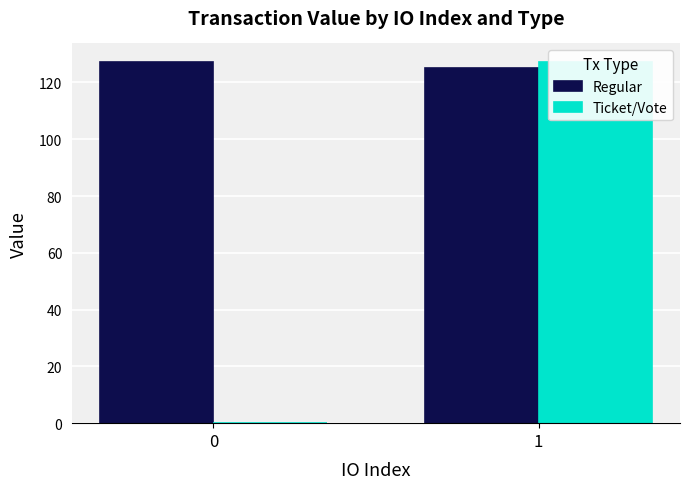

Reading left to right, list all the values displayed in this chart.

Regular: 127.4	125.1
Ticket/Vote: 0.0	127.4